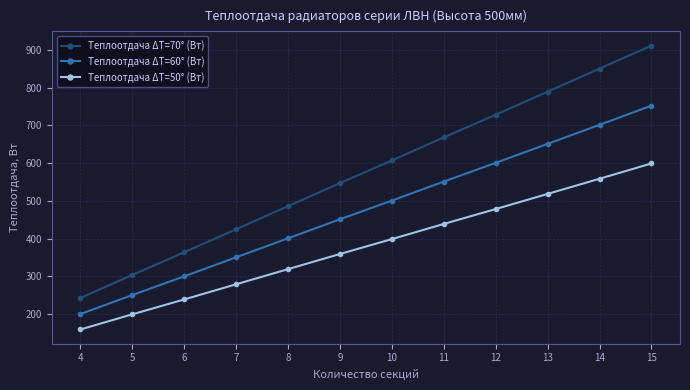

Which category has the lowest value in the Теплоотдача ΔT=60° (Вт) series?

4